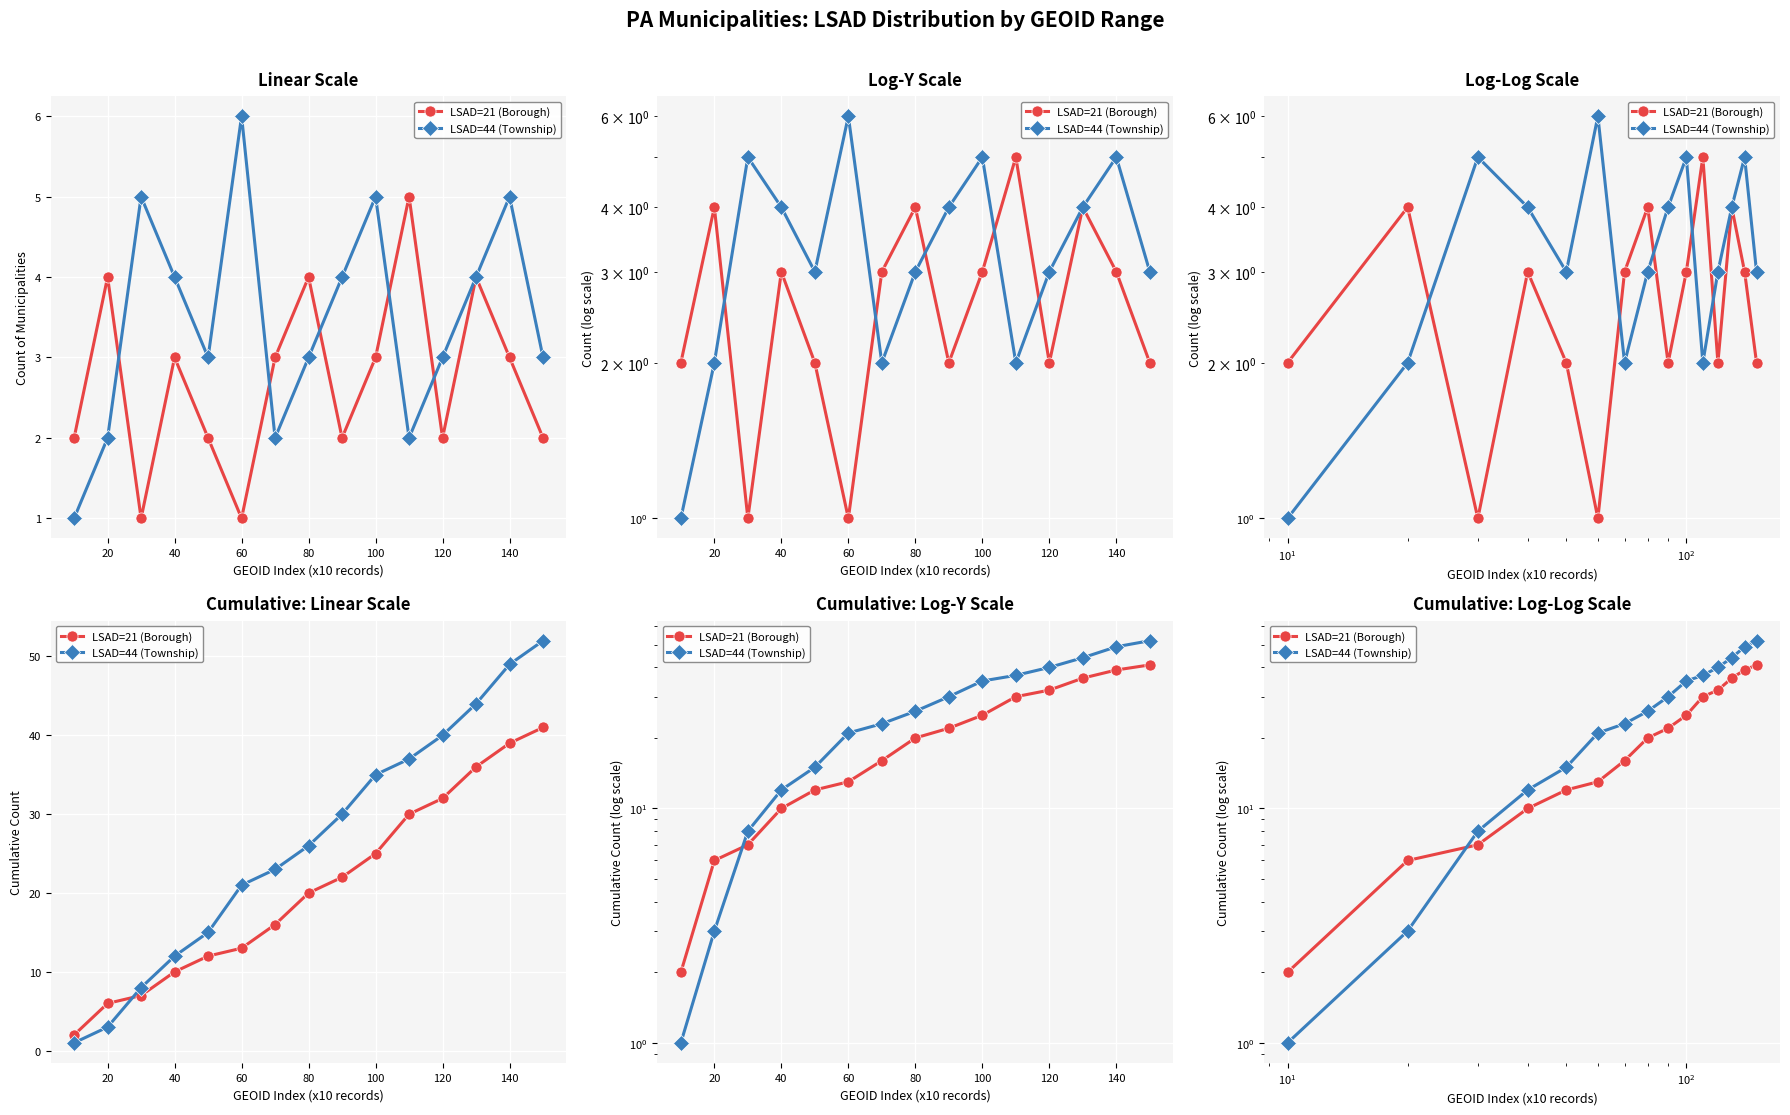

The value of LSAD=44 (Township) at 140 is 43. True or false?

False